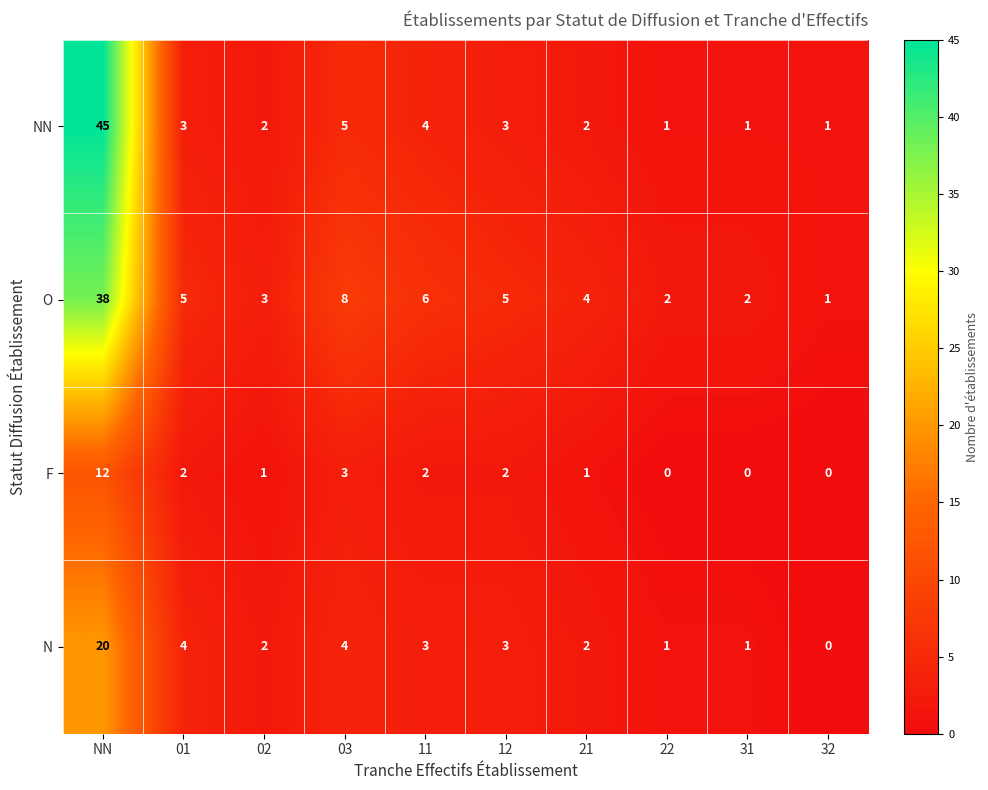

What is the sum of all N values?

40